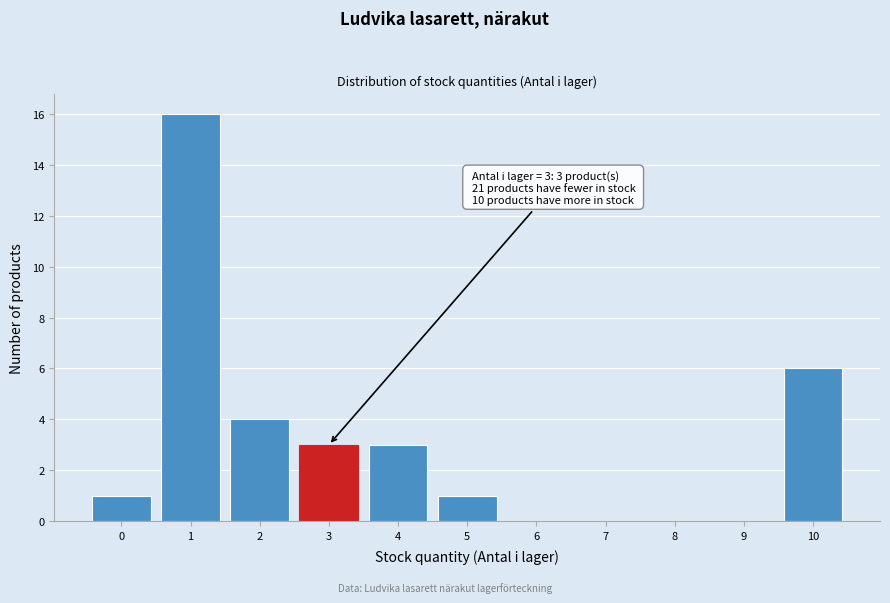

Reading left to right, what are all the values shown in this chart?

0=1	1=16	2=4	3=3	4=3	5=1	6=0	7=0	8=0	9=0	10=6